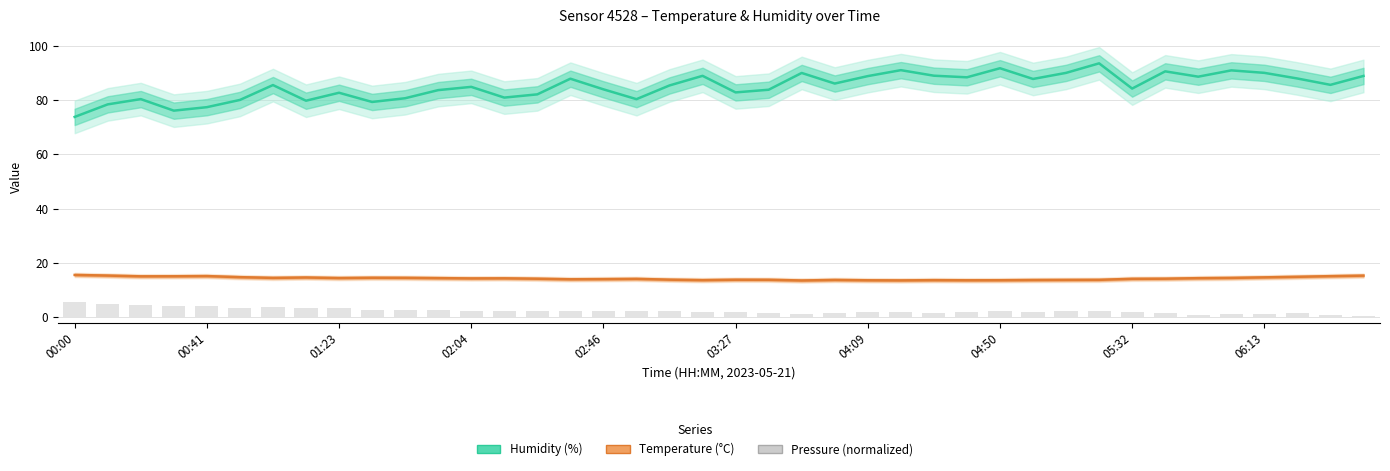

How many data points in Humidity (%) are above 85?

21